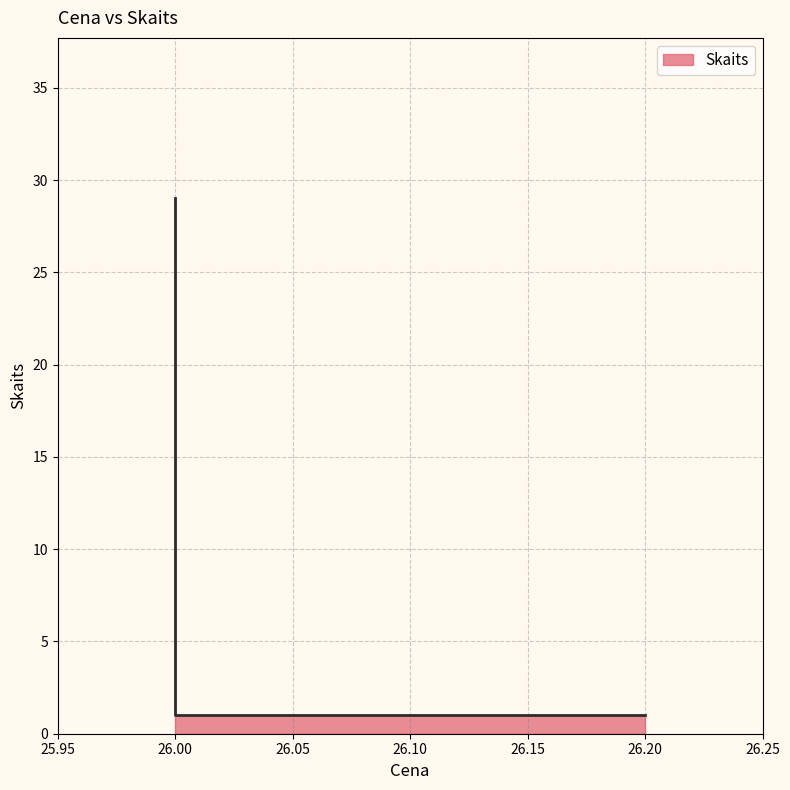

What is the maximum value shown in the chart?

29